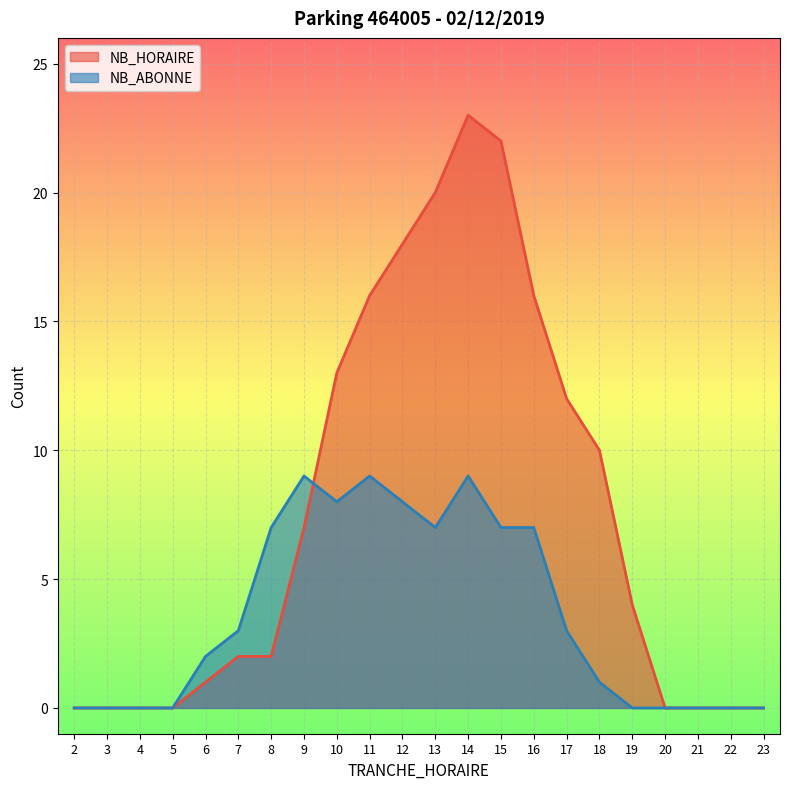

Is the value of NB_HORAIRE at 20 greater than the value of NB_ABONNE at 11?

No